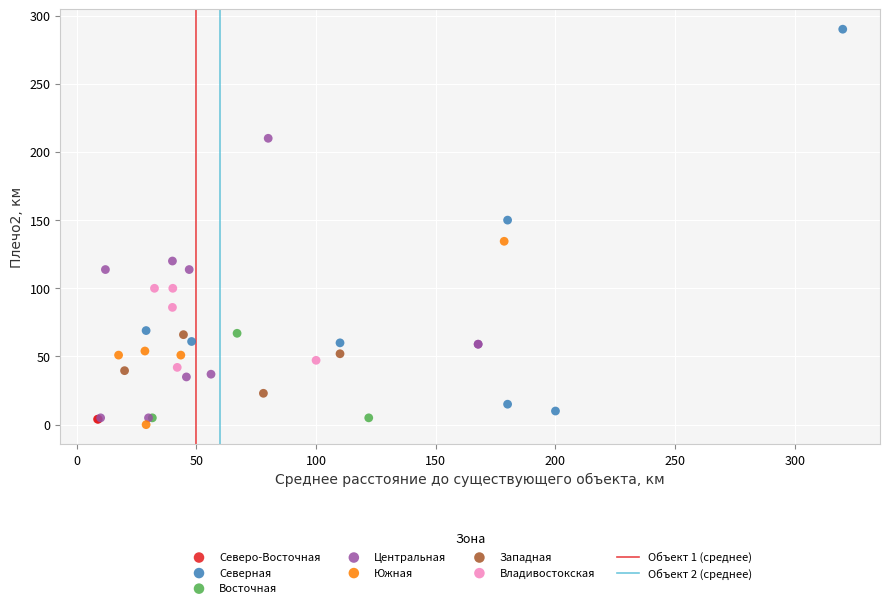

Which series contains the lowest Y value?

Южная